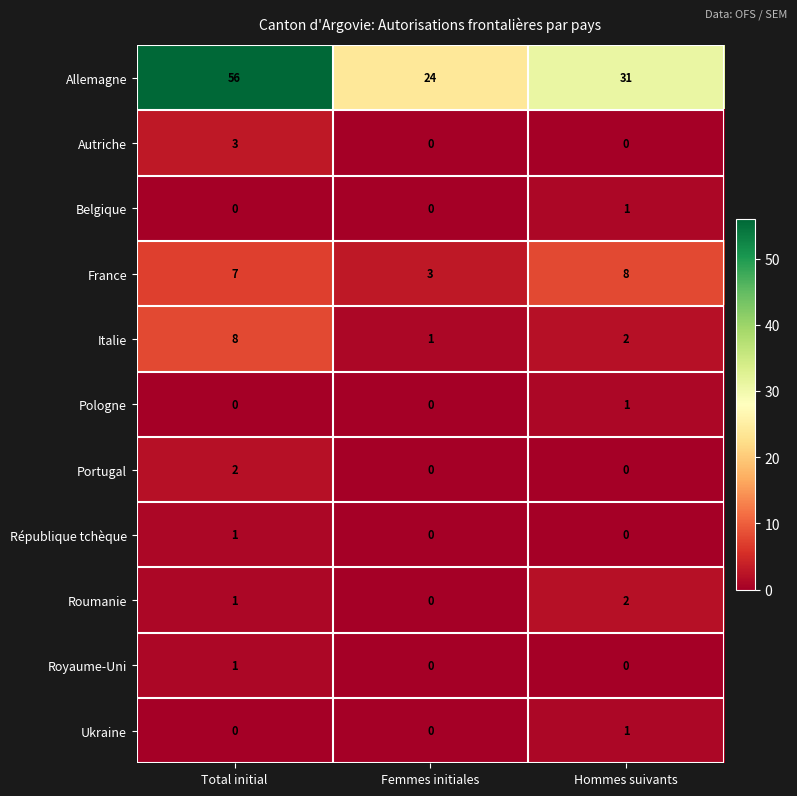

At how many categories does at least one series exceed 55?

1